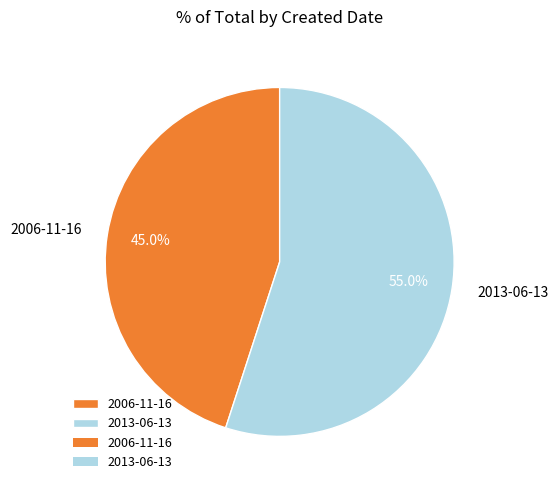

To the nearest percent, what percentage of the pie is 2013-06-13?

55%